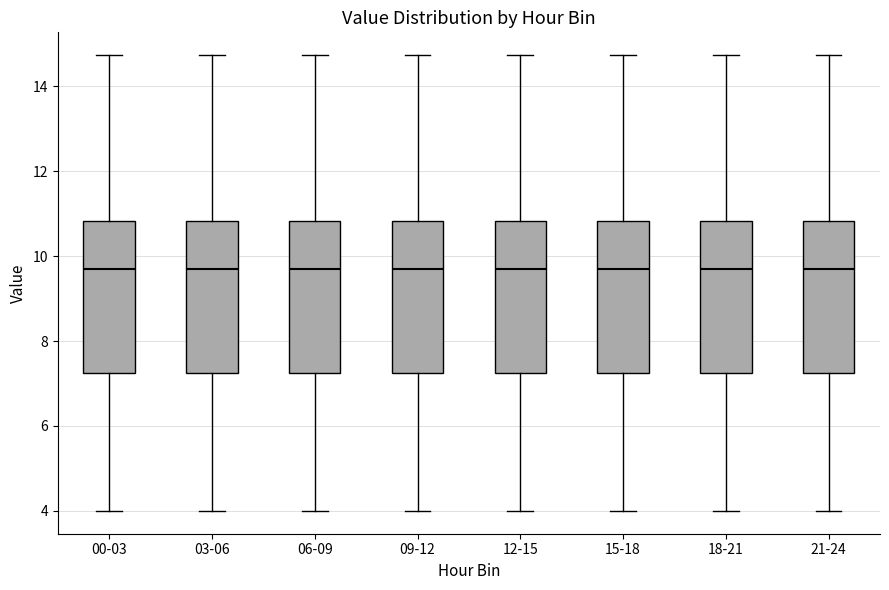

Where is the upper edge of the box for 12-15 on the y-axis? The values are not printed on the chart, so give them approximately, as read against the axis.

10.8